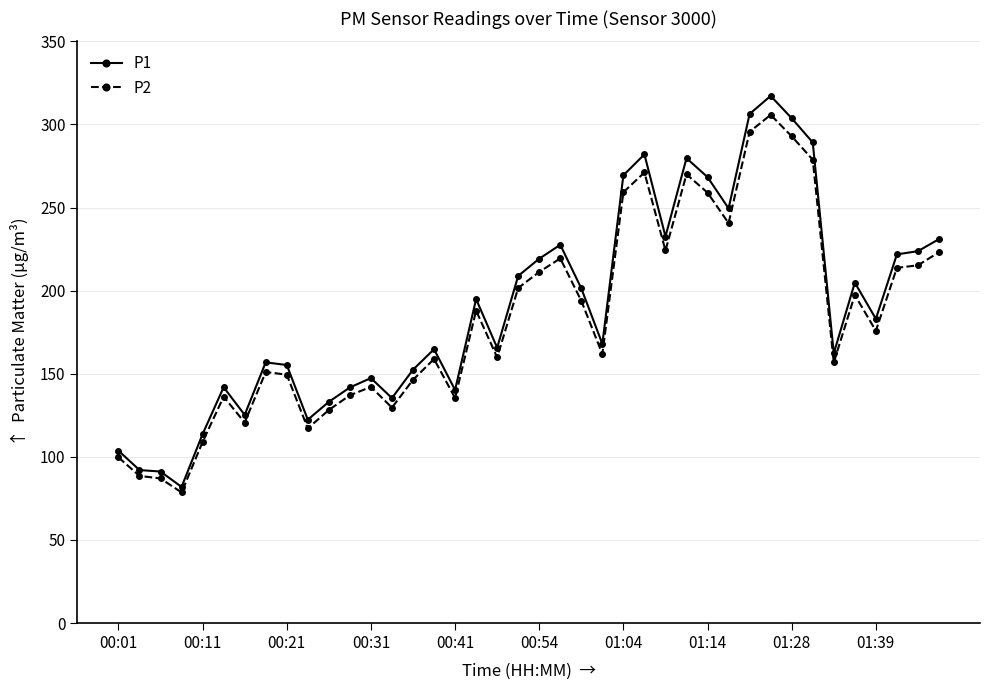

How many lines are shown in the chart?

2